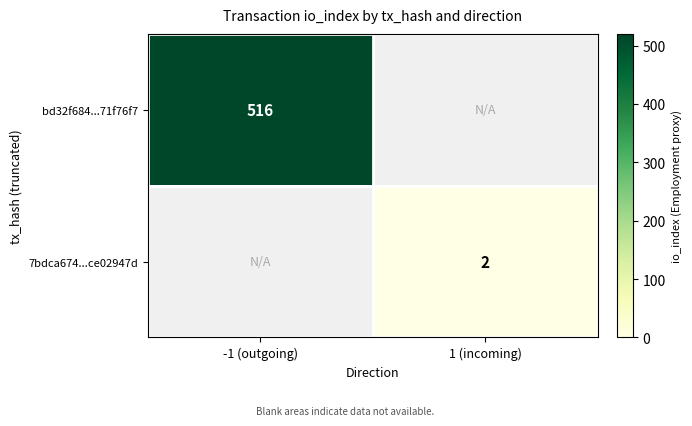

Is the value of 7bdca674...ce02947d at 1 (incoming) greater than the value of bd32f684...71f76f7 at -1 (outgoing)?

No